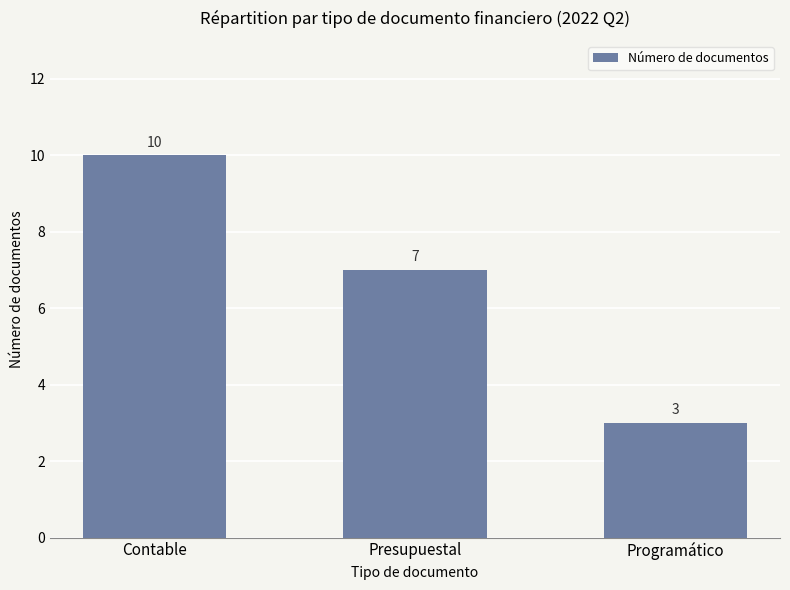

What is the label of the 3rd bar from the left?

Programático